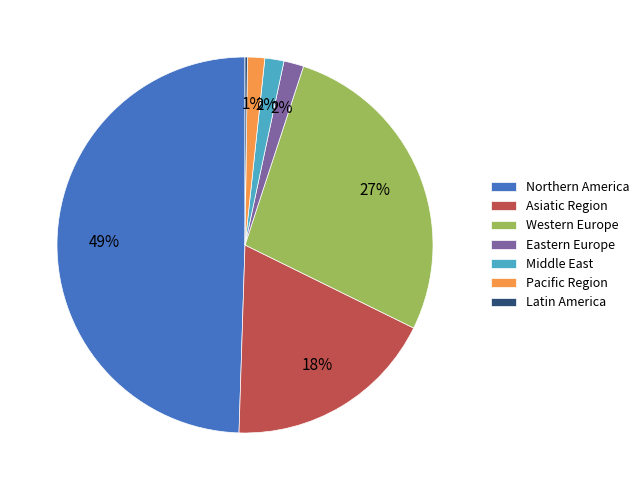

Combined, do Pacific Region and Middle East account for over 50%?

No